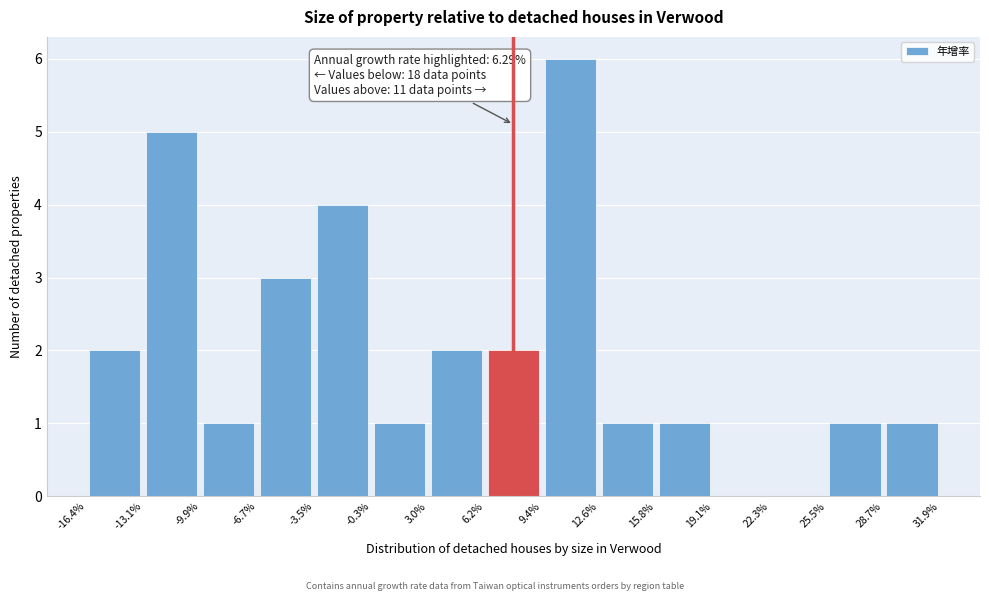

Which range on the x-axis has the tallest bar?

9.4% to 12.6%